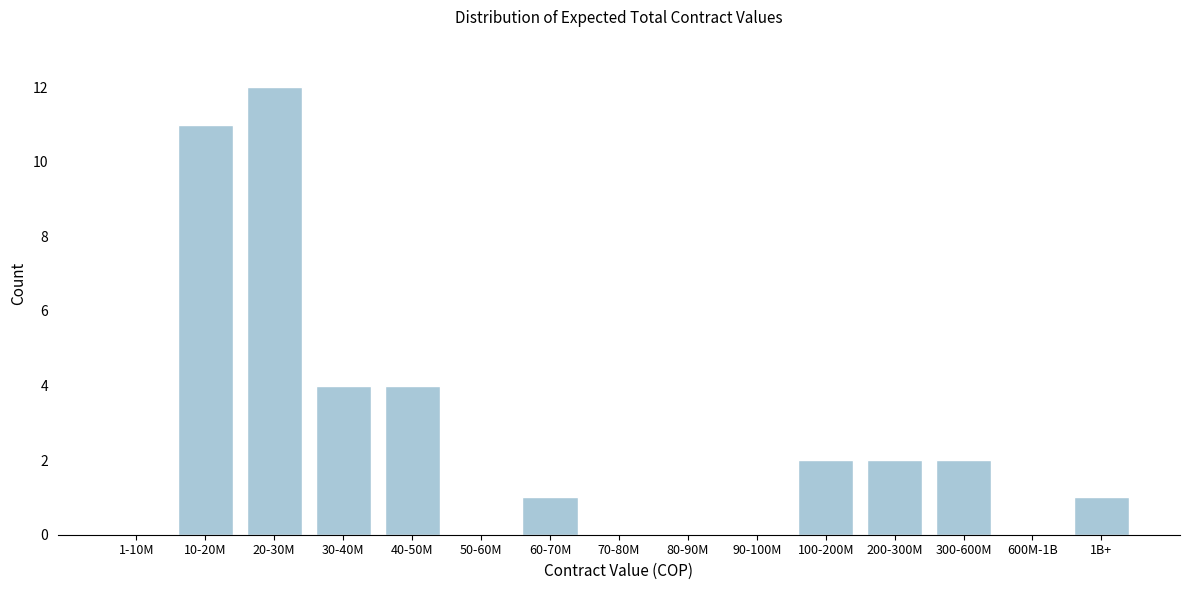

Reading right to left, what are all the values shown in this chart?

1B+=1	600M-1B=0	300-600M=2	200-300M=2	100-200M=2	90-100M=0	80-90M=0	70-80M=0	60-70M=1	50-60M=0	40-50M=4	30-40M=4	20-30M=12	10-20M=11	1-10M=0